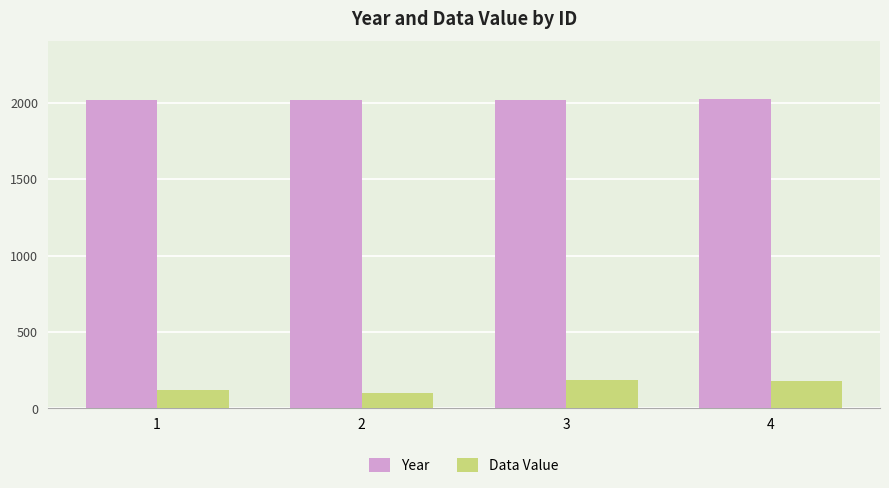

Does the chart contain any negative values?

No